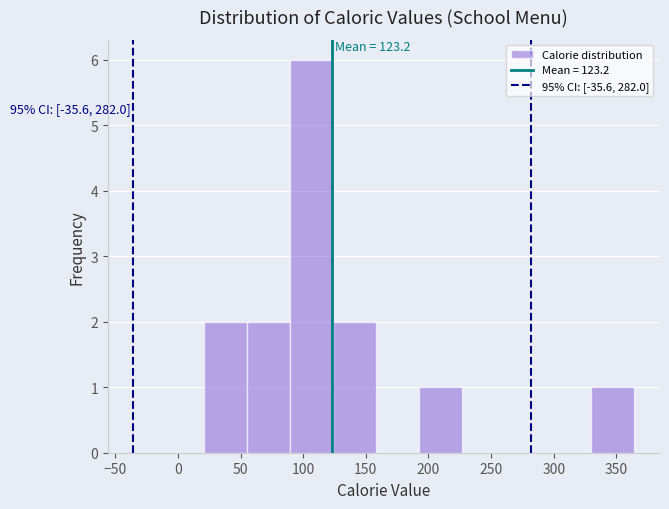

Which range on the x-axis has the tallest bar?

90 to 125